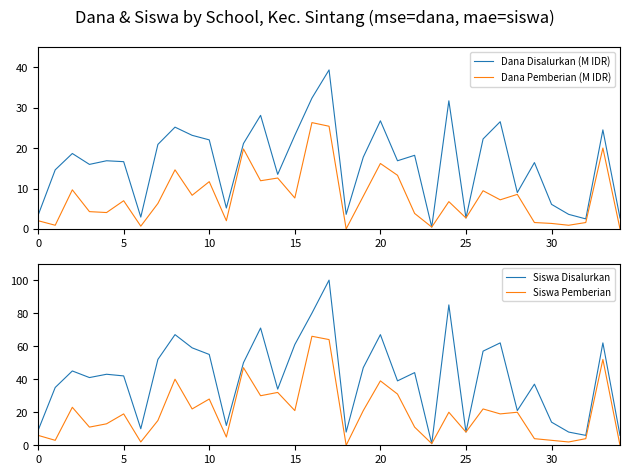

Is the value of Dana Disalurkan (M IDR) at 20 greater than the value of Siswa Pemberian at 28?

No